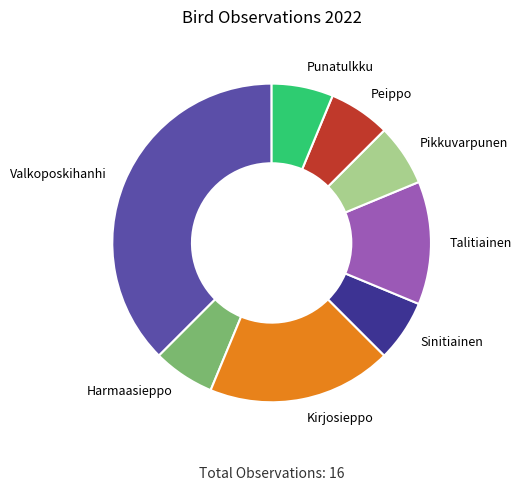

The Peippo slice represents 6% of the pie. True or false?

True